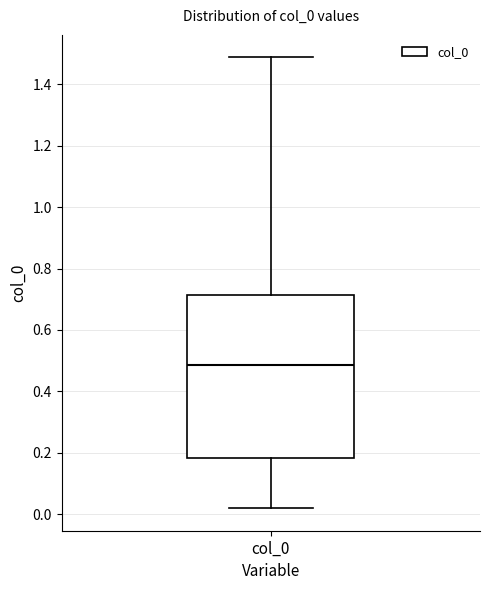

Transcribe this box plot: give where the median line is, the range the box spans, and where the two whiskers end, as read against the y-axis. The values are not printed on the chart, so give them approximately, as read against the axis.

median 0.48, box 0.18 to 0.72, whiskers 0.02 to 1.48